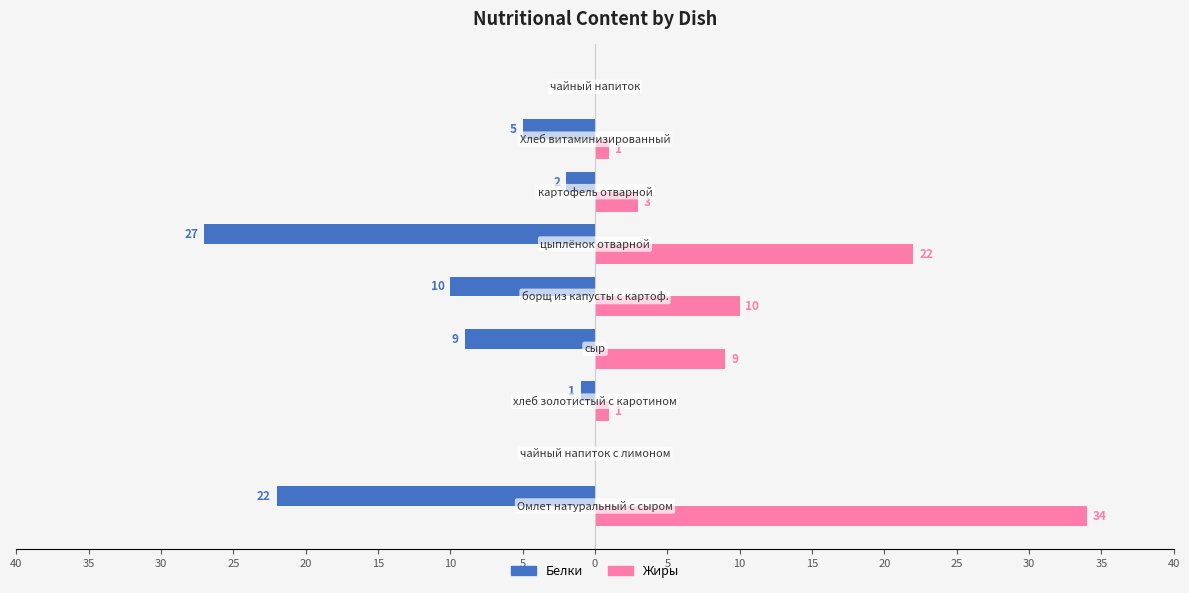

How many data points in Белки are less than -5?

4